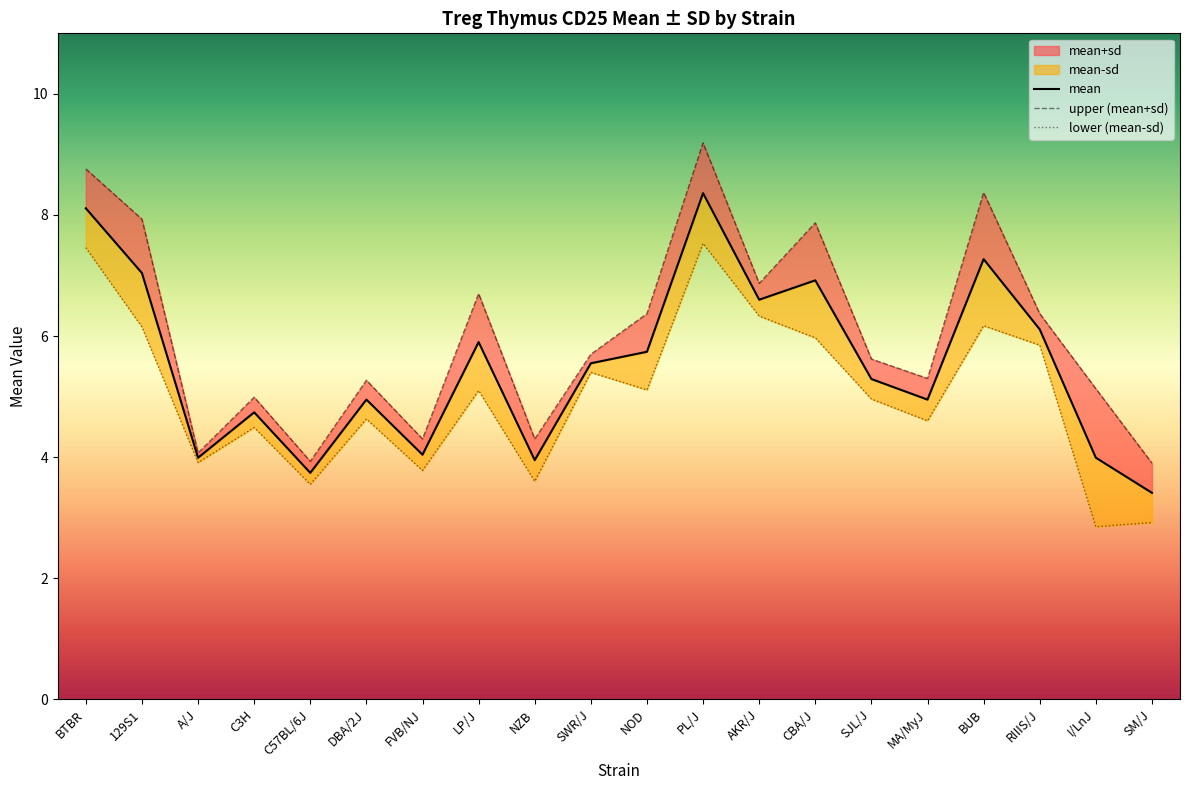

Reading left to right, list all the values displayed in this chart.

mean: BTBR=8.1	129S1=7.0	A/J=4.0	C3H=4.7	C57BL/6J=3.7	DBA/2J=5.0	FVB/NJ=4.0	LP/J=5.9	NZB=4.0	SWR/J=5.5	NOD=5.7	PL/J=8.4	AKR/J=6.6	CBA/J=6.9	SJL/J=5.3	MA/MyJ=5.0	BUB=7.3	RIIIS/J=6.1	I/LnJ=4.0	SM/J=3.4
mean+sd: BTBR=8.8	129S1=7.9	A/J=4.1	C3H=5.0	C57BL/6J=3.9	DBA/2J=5.3	FVB/NJ=4.3	LP/J=6.7	NZB=4.3	SWR/J=5.7	NOD=6.4	PL/J=9.2	AKR/J=6.9	CBA/J=7.9	SJL/J=5.6	MA/MyJ=5.3	BUB=8.4	RIIIS/J=6.4	I/LnJ=5.1	SM/J=3.9
mean-sd: BTBR=7.5	129S1=6.2	A/J=3.9	C3H=4.5	C57BL/6J=3.5	DBA/2J=4.6	FVB/NJ=3.8	LP/J=5.1	NZB=3.6	SWR/J=5.4	NOD=5.1	PL/J=7.5	AKR/J=6.3	CBA/J=6.0	SJL/J=5.0	MA/MyJ=4.6	BUB=6.2	RIIIS/J=5.8	I/LnJ=2.9	SM/J=2.9